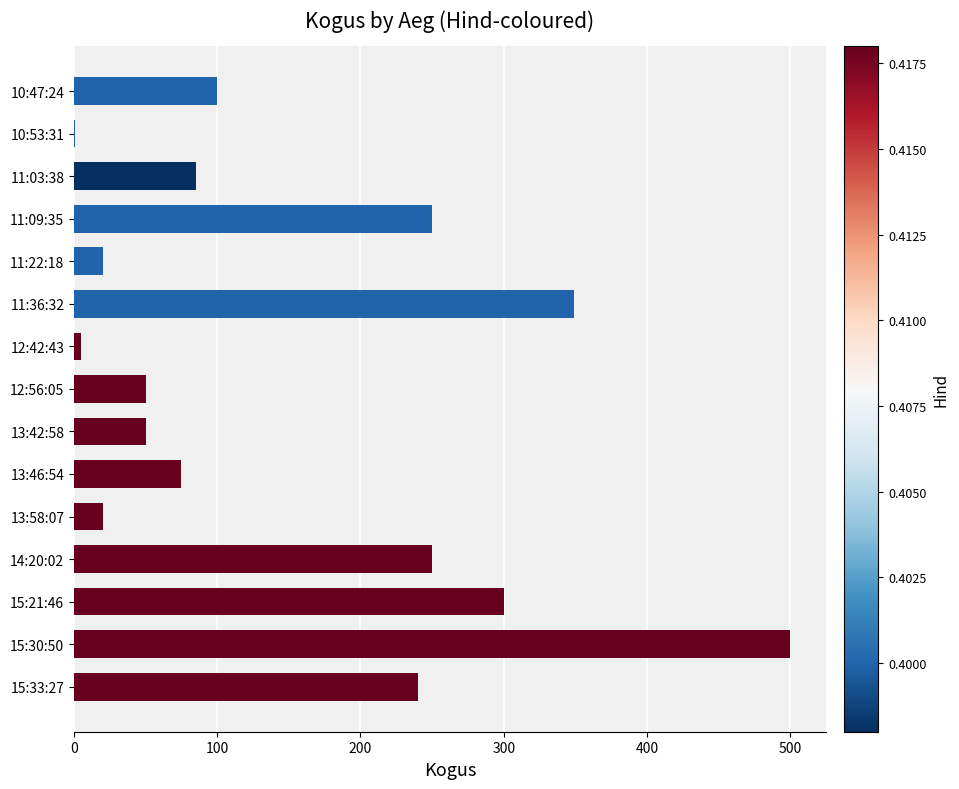

Is it true that the value at 15:21:46 is 526?

False